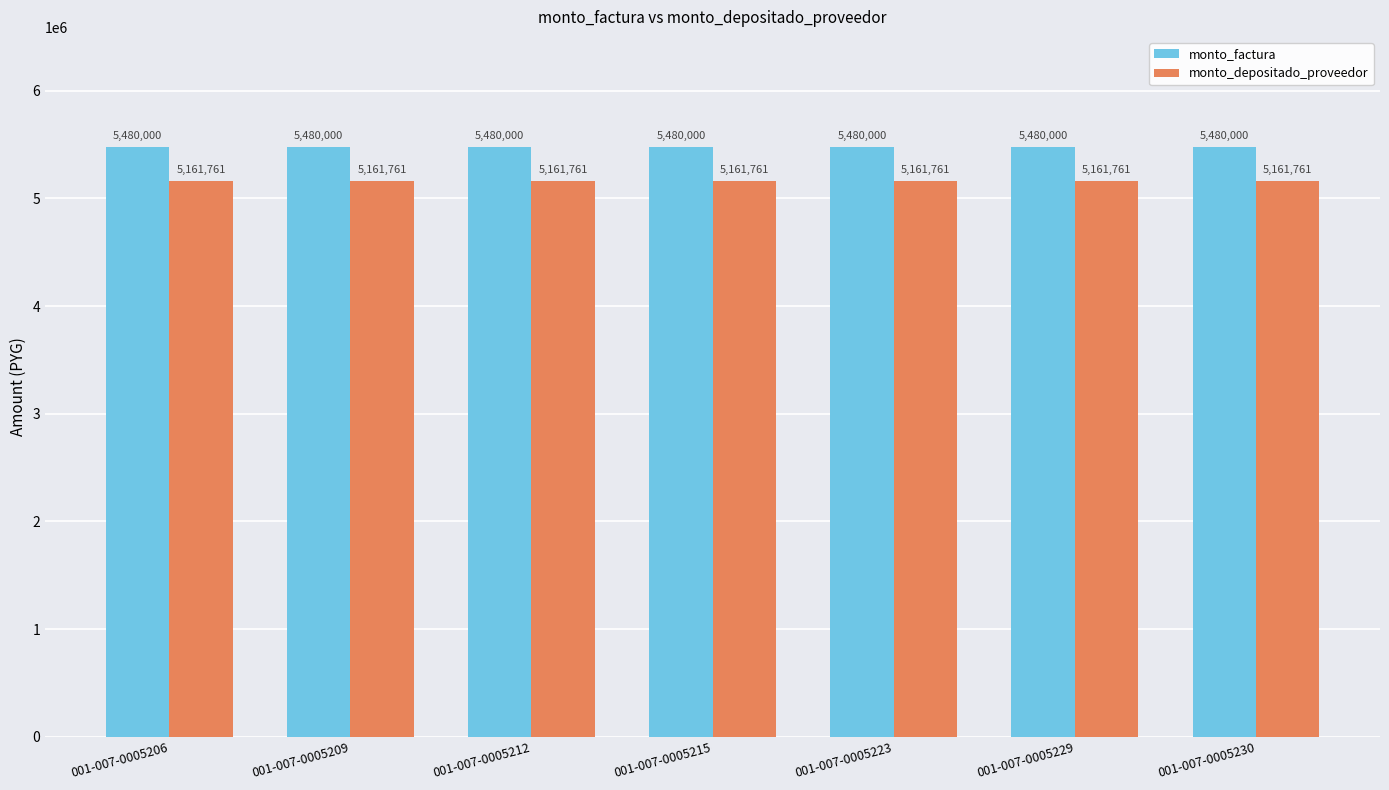

What is the difference between the highest and lowest values at 001-007-0005215?

318239